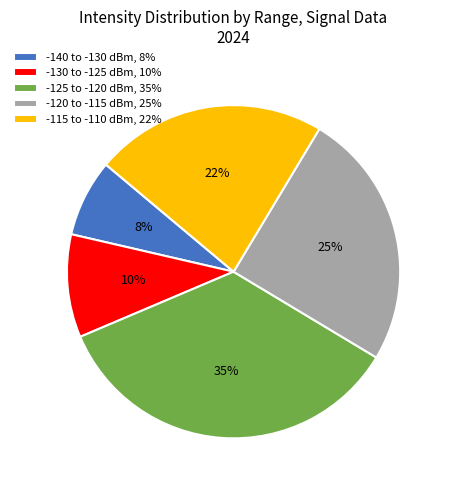

What is the ratio of the value at -140 to -130 dBm, 8% to the value at -120 to -115 dBm, 25%?

0.3